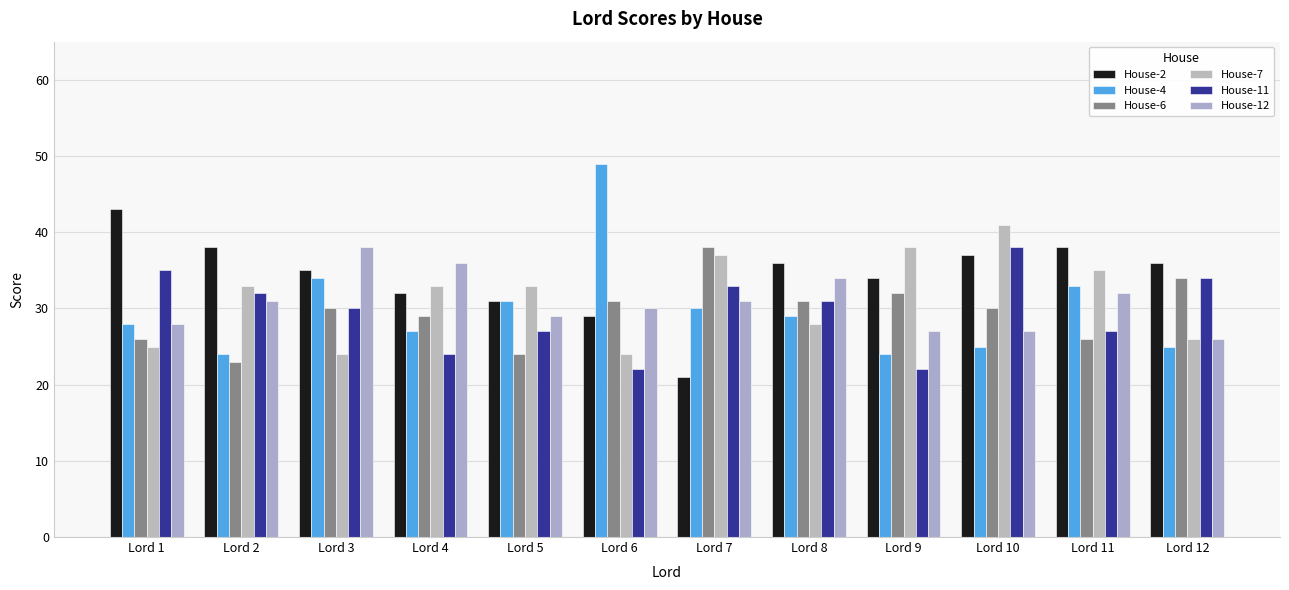

Read the House-7 value at Lord 5, to the nearest 10.

30